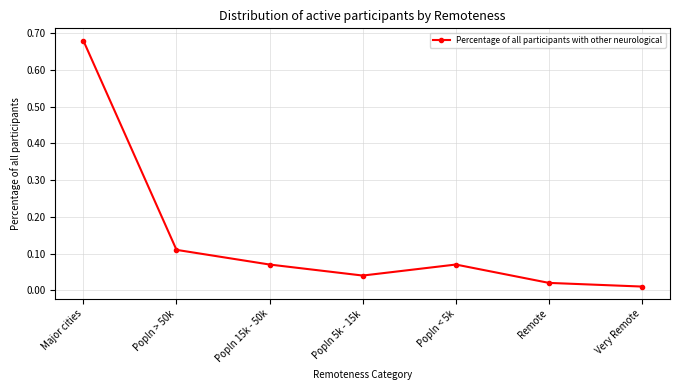

Is it true that the value at Major cities is 0.9?

False